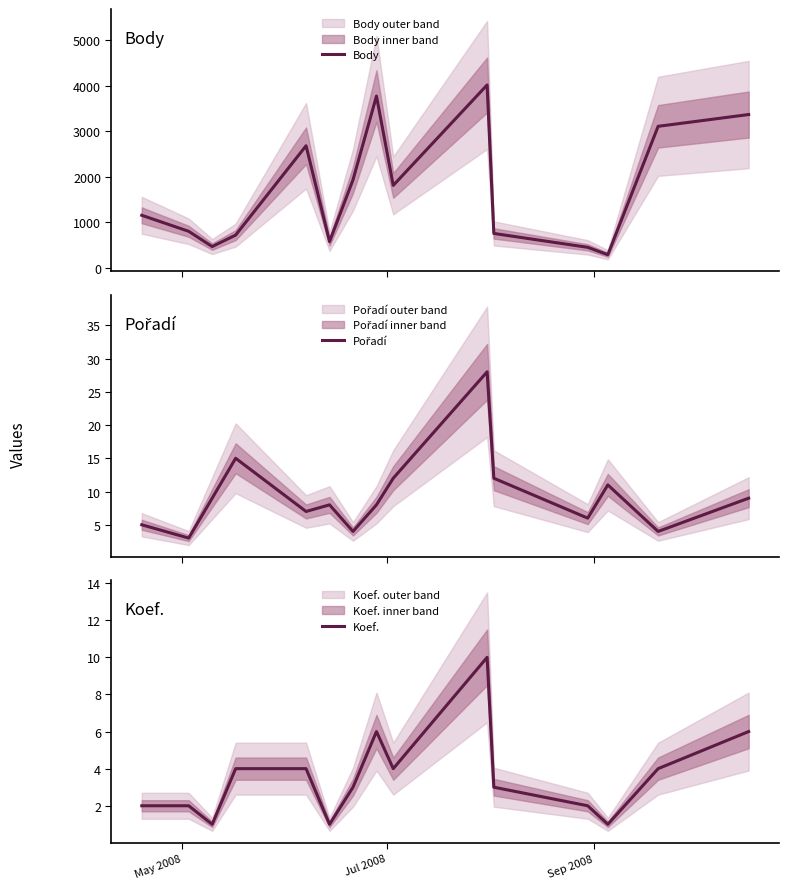

What is the minimum value for Body?

290